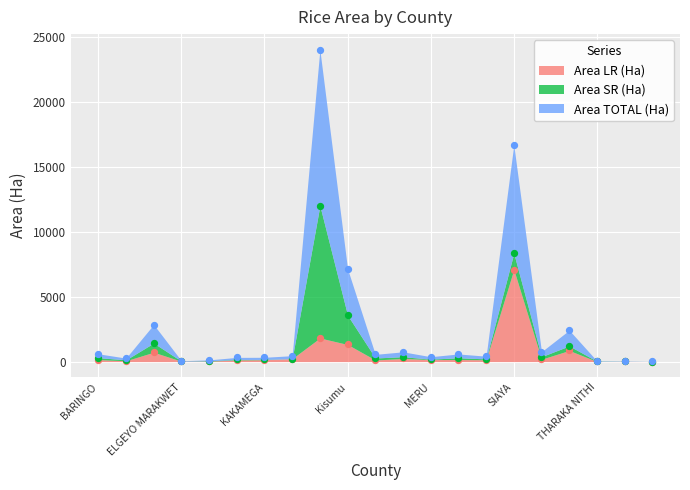

Which series has the largest Y range (max minus min)?

Area TOTAL (Ha)